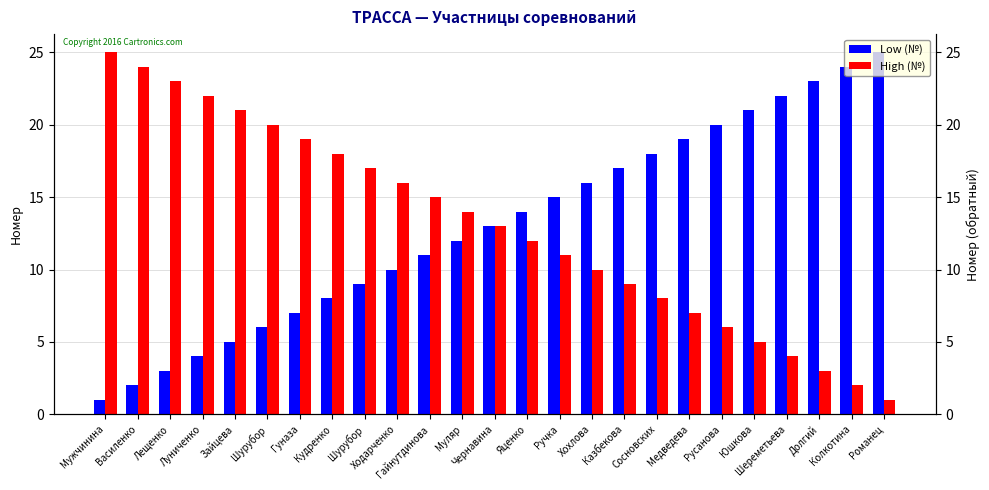

Reading left to right, what are all the values shown in this chart?

Low (№): Мужчинина=1	Василенко=2	Лещенко=3	Луниченко=4	Зайцева=5	Шурубор=6	Гуназа=7	Кудренко=8	Шурубор=9	Ходарченко=10	Гайнутдинова=11	Муляр=12	Чернавина=13	Яценко=14	Ручка=15	Хохлова=16	Казбекова=17	Сосновских=18	Медведева=19	Русанова=20	Юшкова=21	Шереметьева=22	Долгий=23	Колкотина=24	Романец=25
High (№): Мужчинина=25	Василенко=24	Лещенко=23	Луниченко=22	Зайцева=21	Шурубор=20	Гуназа=19	Кудренко=18	Шурубор=17	Ходарченко=16	Гайнутдинова=15	Муляр=14	Чернавина=13	Яценко=12	Ручка=11	Хохлова=10	Казбекова=9	Сосновских=8	Медведева=7	Русанова=6	Юшкова=5	Шереметьева=4	Долгий=3	Колкотина=2	Романец=1